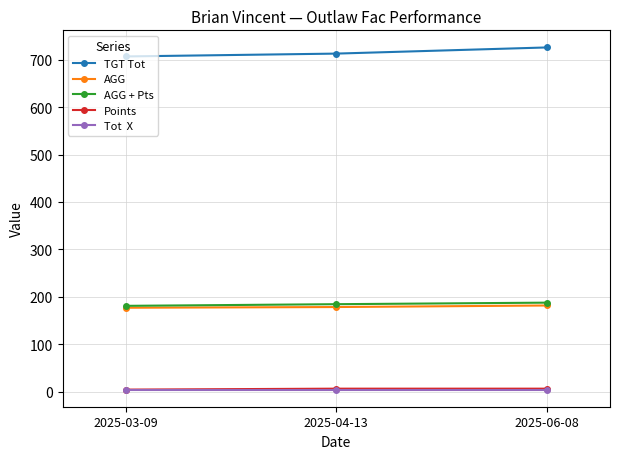

What is the maximum value shown in the chart?

726.0